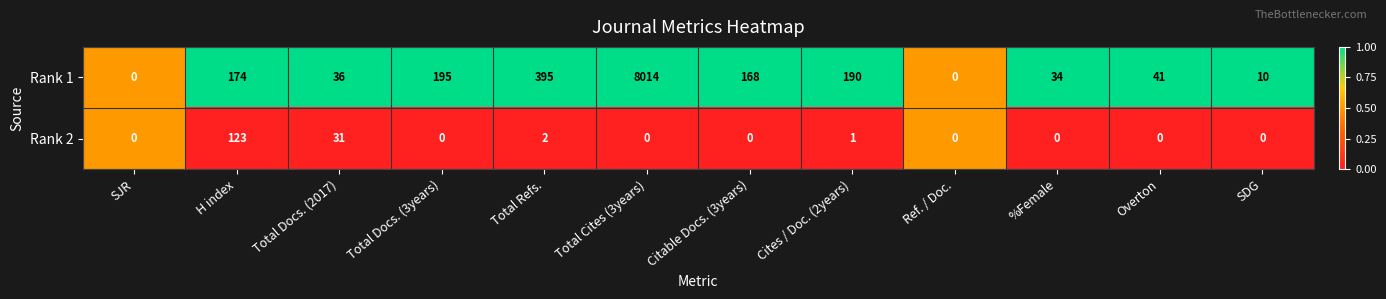

Which category has the highest value across all series?

Total Cites (3years)